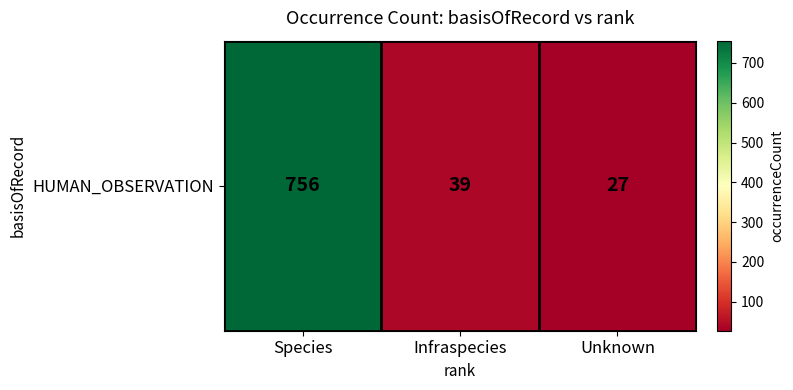

Reading right to left, list all the values displayed in this chart.

27	39	756